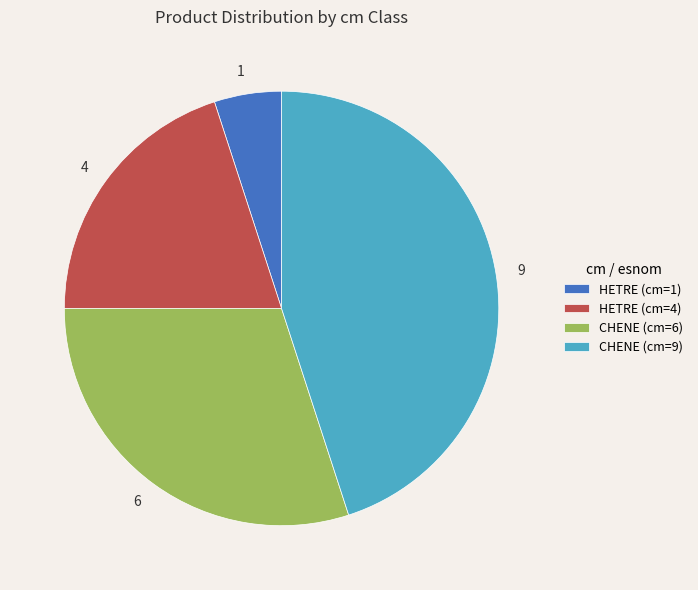

Which category has the biggest portion of the pie?

CHENE (cm=9)